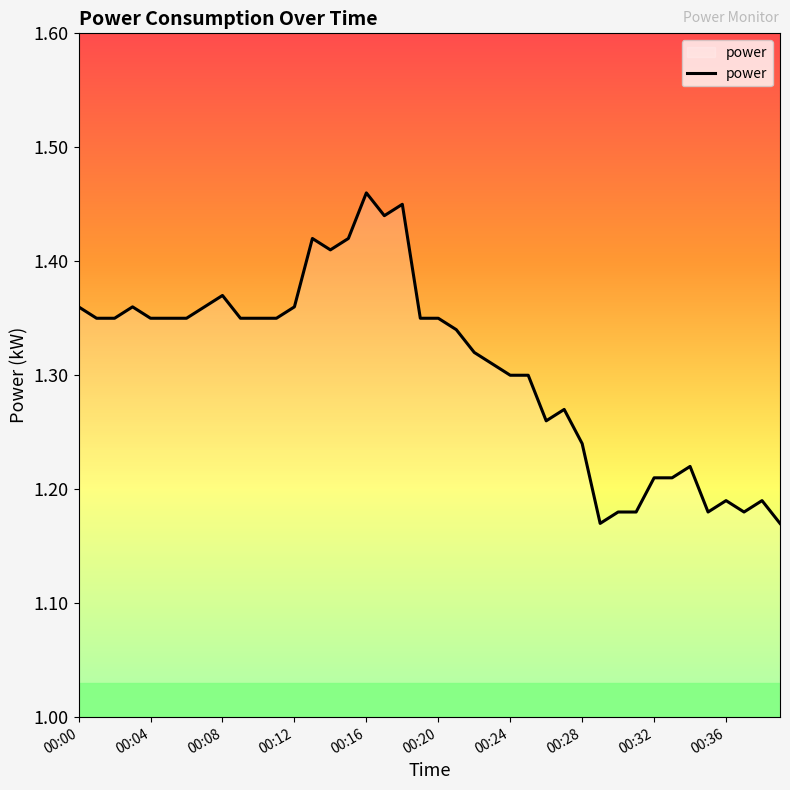

What is the difference between the maximum and minimum values?

0.3